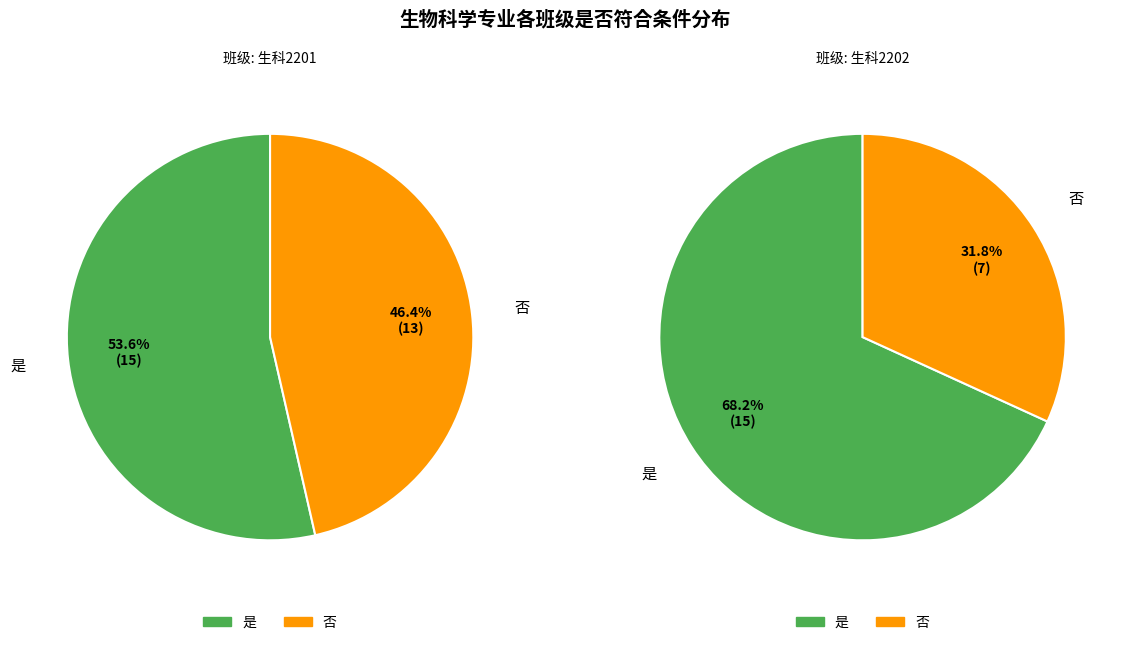

Does any single category account for the majority?

Yes